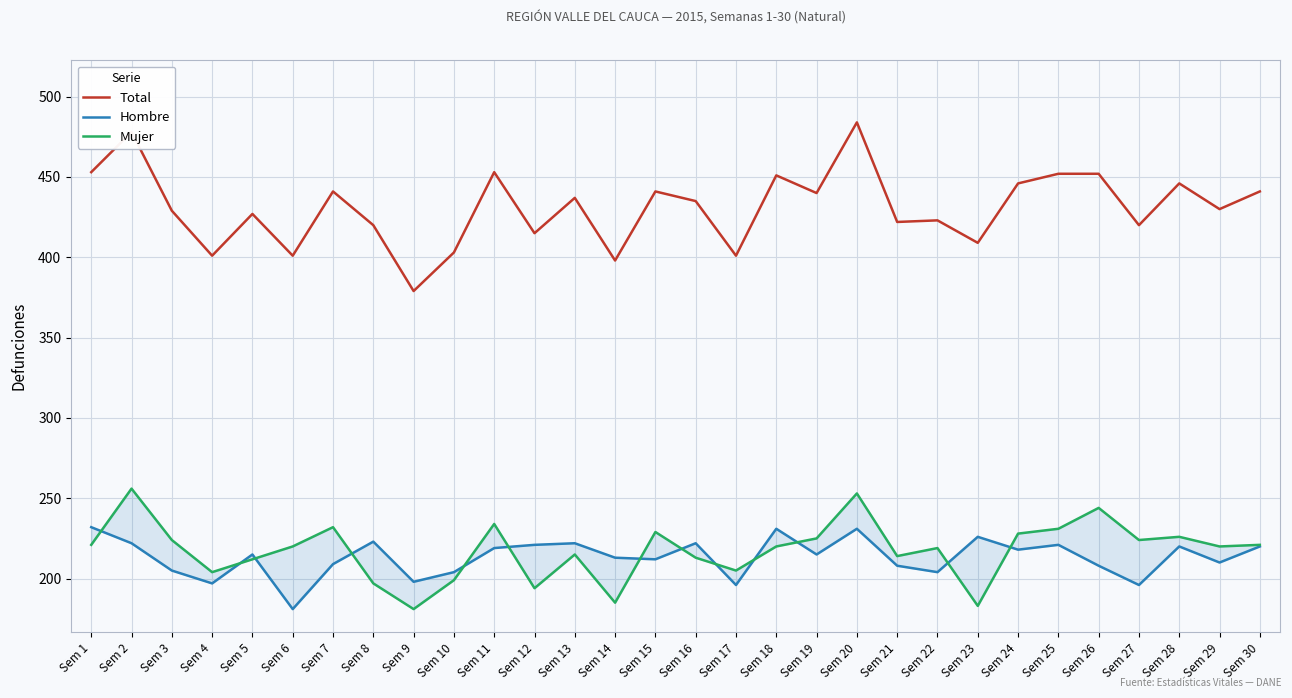

True or false: Mujer and Hombre intersect in this chart.

True